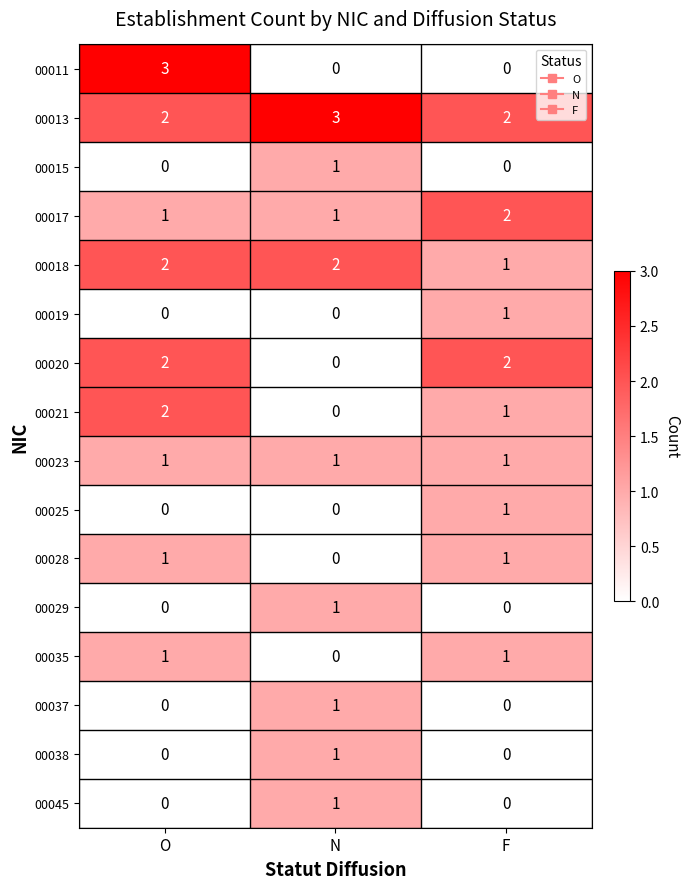

The 00025 series shows 0 at O. True or false?

True